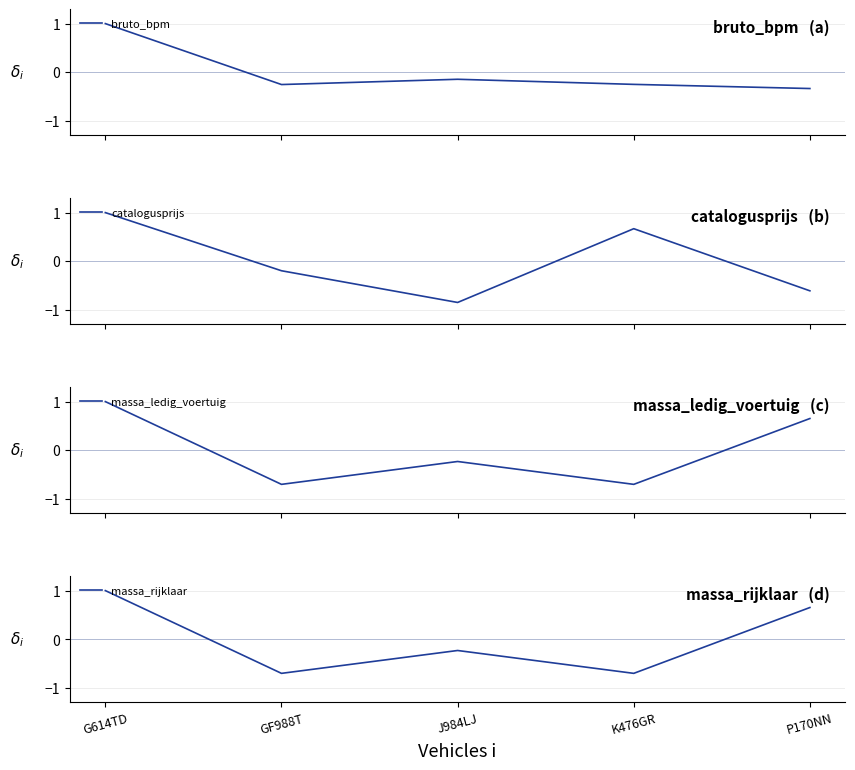

Count the bruto_bpm values in the range 0 to 1.

1